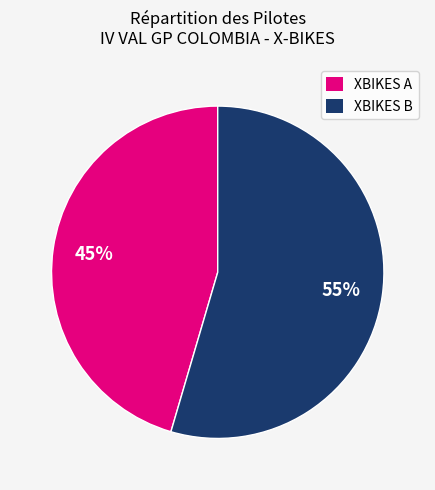

Is the sum of XBIKES B and XBIKES A greater than half?

Yes